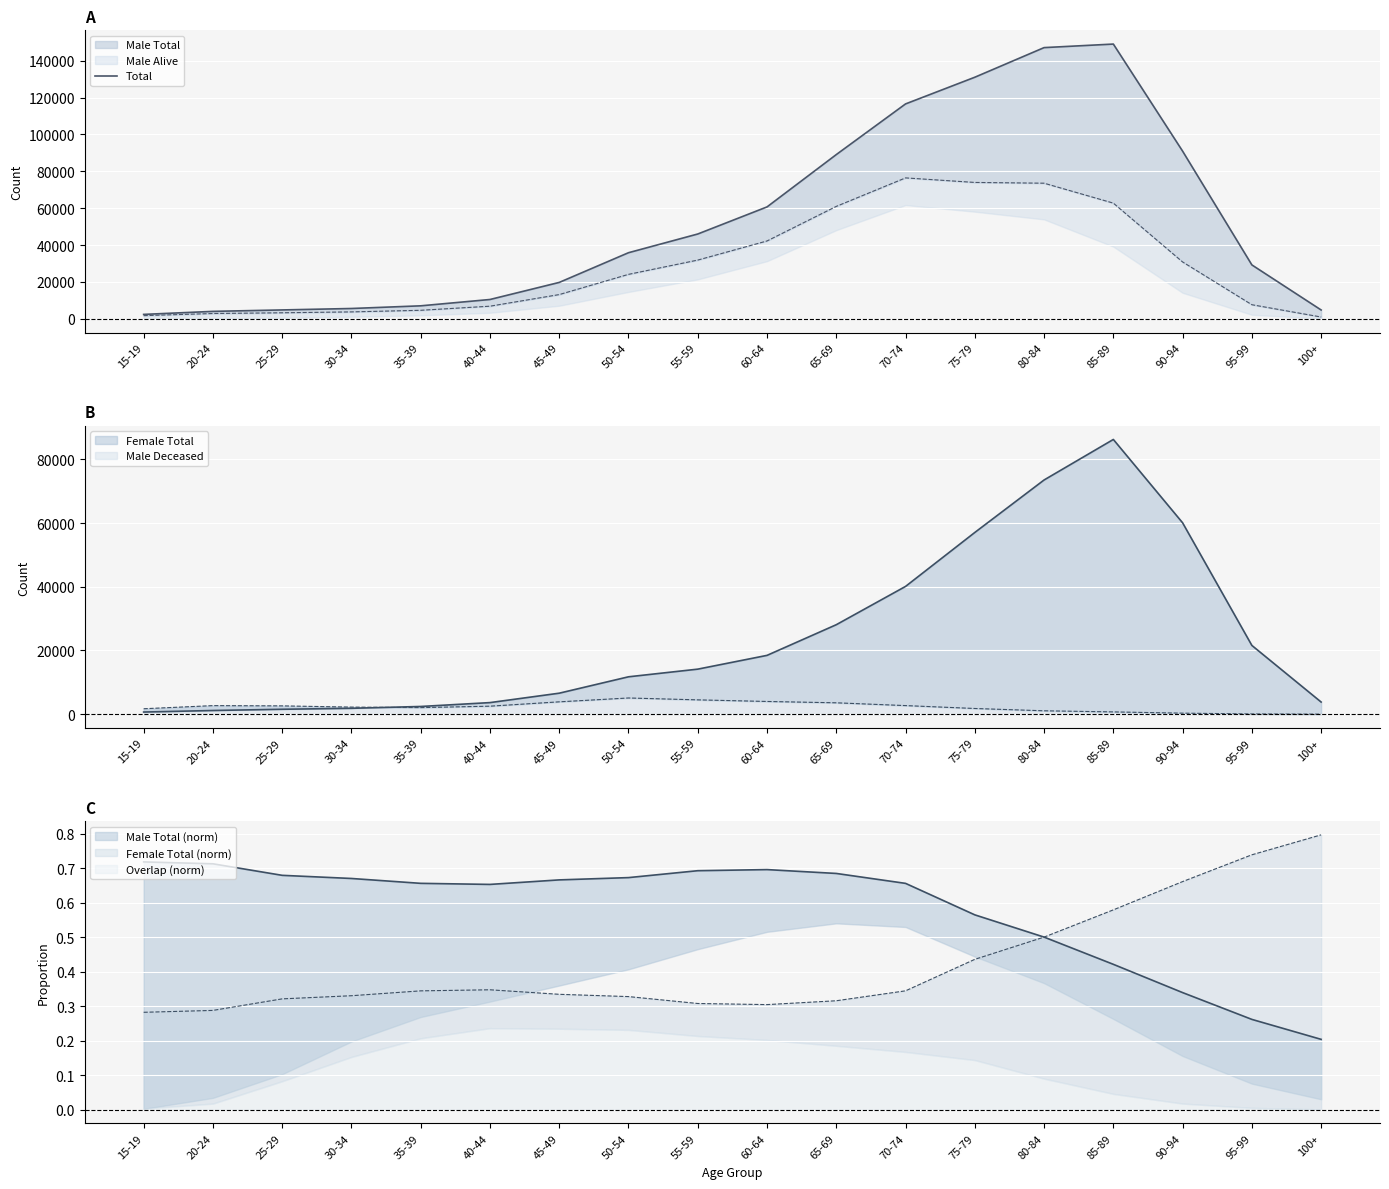

Reading left to right, what are all the values shown in this chart?

15-19=2397	20-24=4035	25-29=4817	30-34=5596	35-39=7046	40-44=10479	45-49=19736	50-54=35843	55-59=45992	60-64=60680	65-69=89058	70-74=116528	75-79=131000	80-84=147060	85-89=148980	90-94=90913	95-99=29230	100+=4789